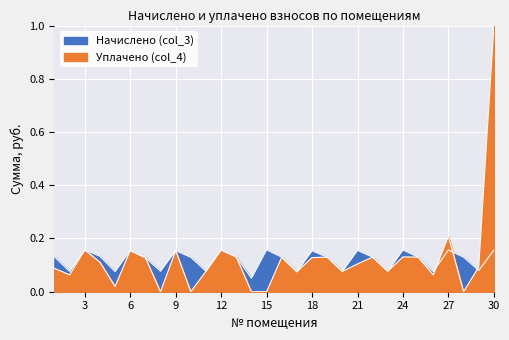

True or false: Начислено (col_3) and Уплачено (col_4) intersect in this chart.

True